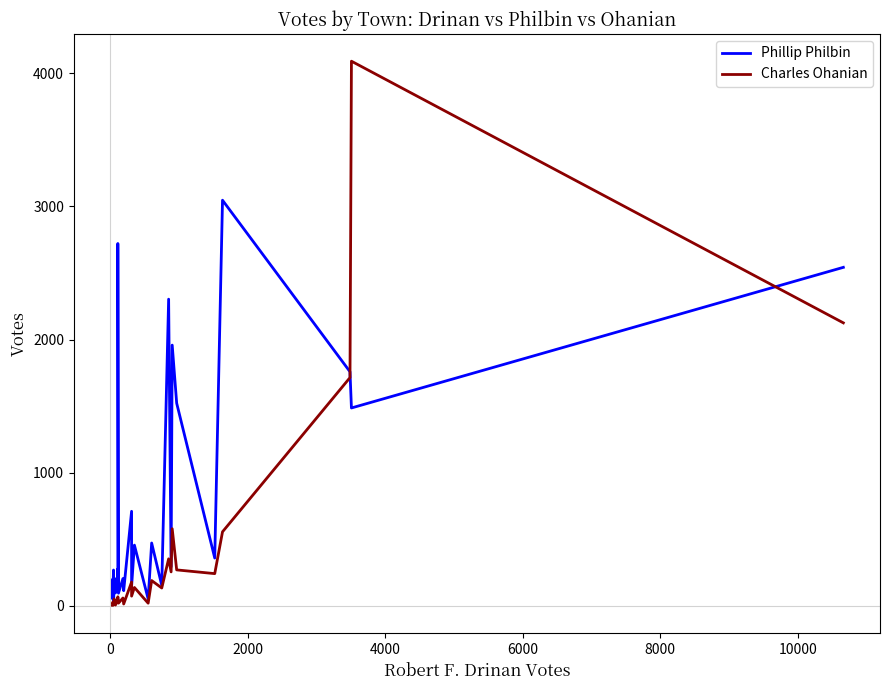

What is the greatest value displayed?

4091